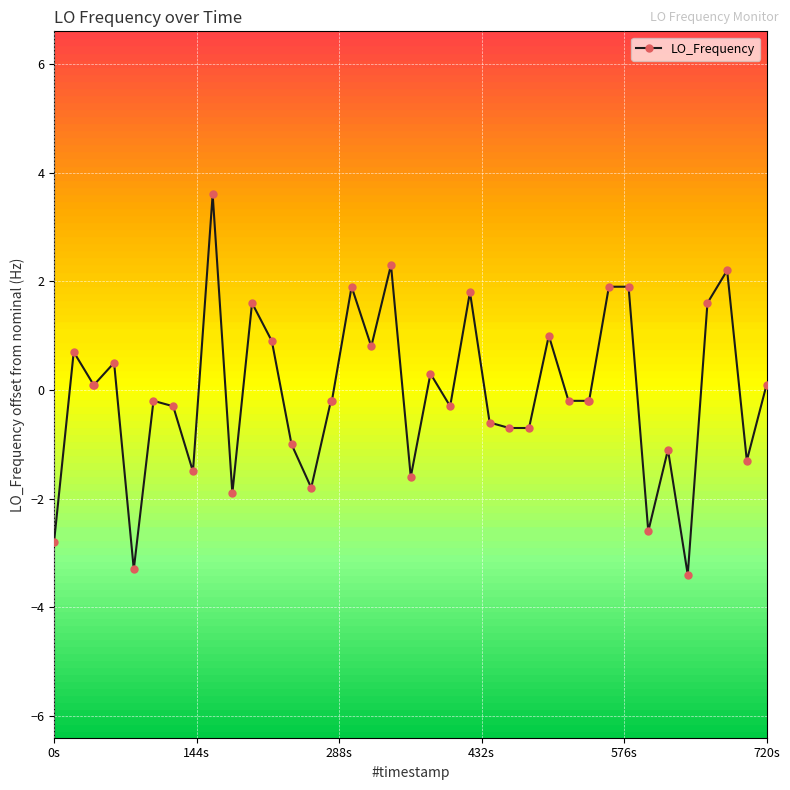

What is the value of the 11th point from the left?

-1.9